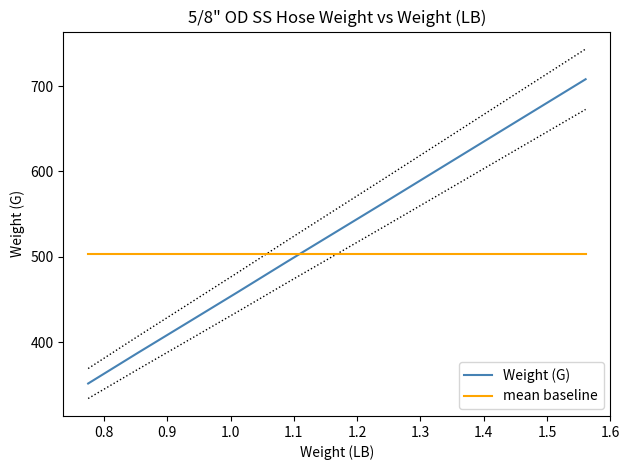

What is the greatest value displayed?

708.1